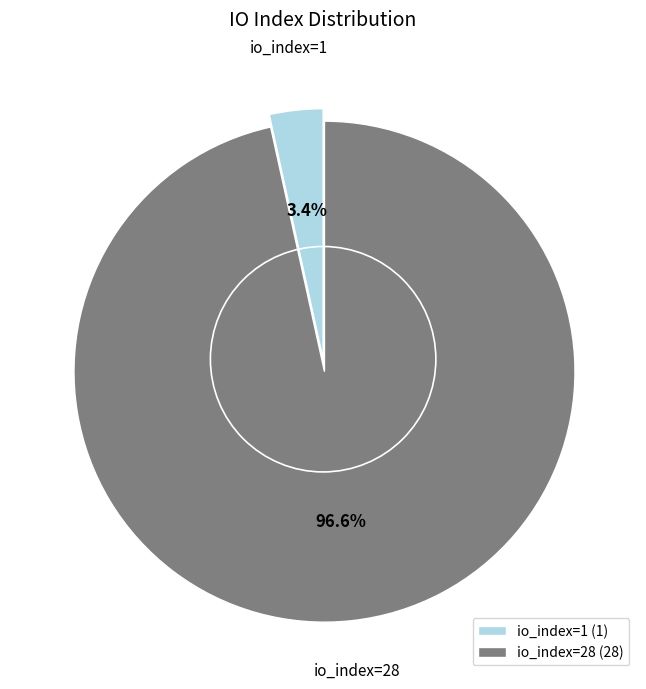

What percentage is the io_index=28 slice, to the nearest percent?

97%